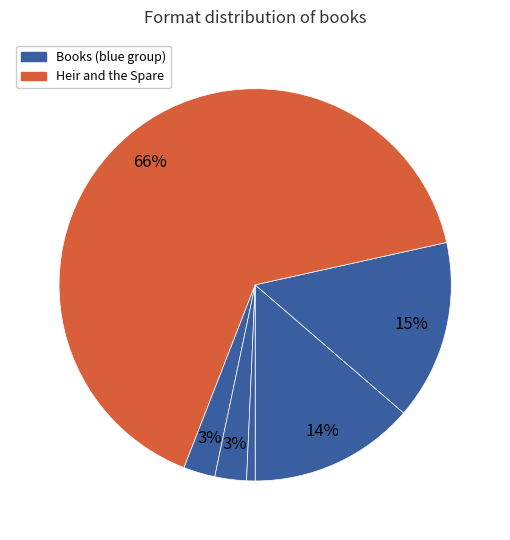

To the nearest percent, what is the difference between the largest and smallest slice percentages?

65%